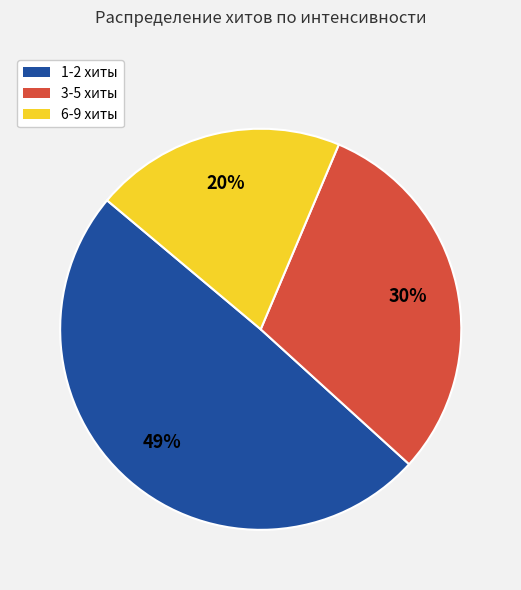

Which category has the biggest portion of the pie?

1-2 хиты